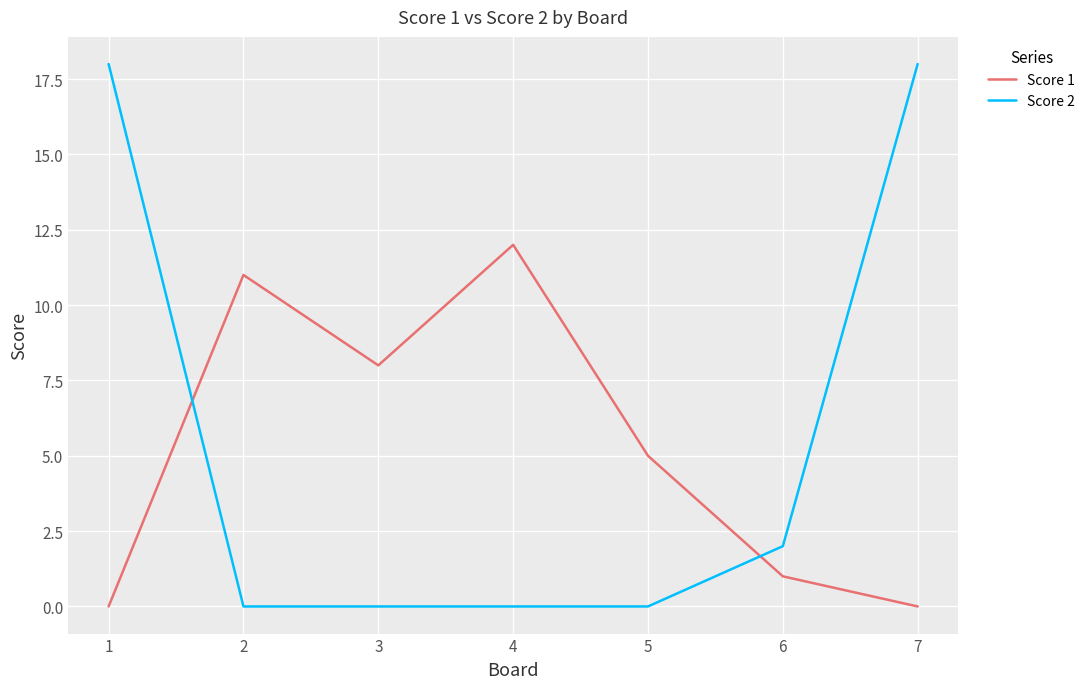

True or false: Score 1 has a value of 3 at 2.

False